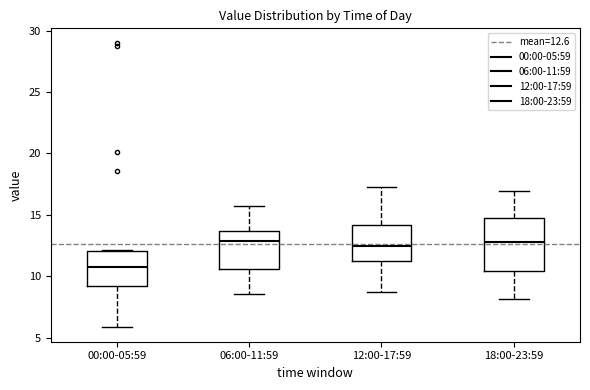

Which box has the lowest median line?

00:00-05:59